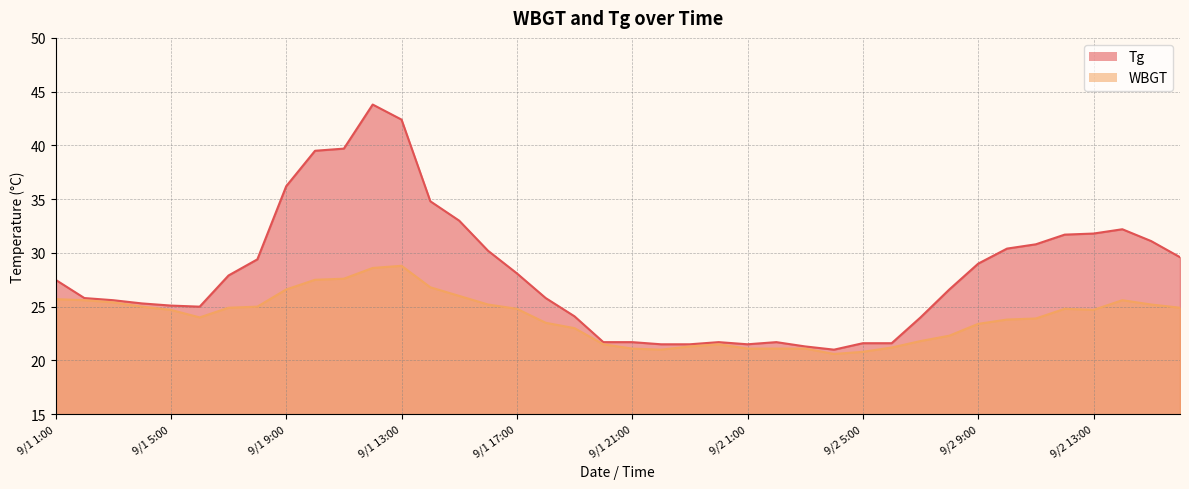

List the series in order of their peak value, highest first.

Tg, WBGT